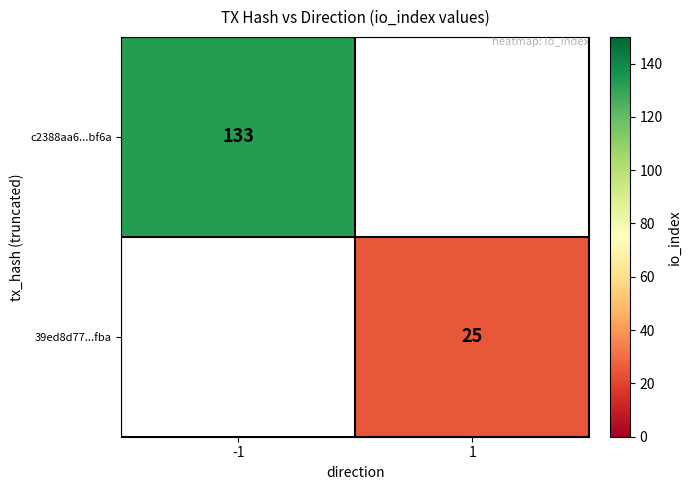

True or false: 39ed8d77...fba has a value of 15 at 1.

False